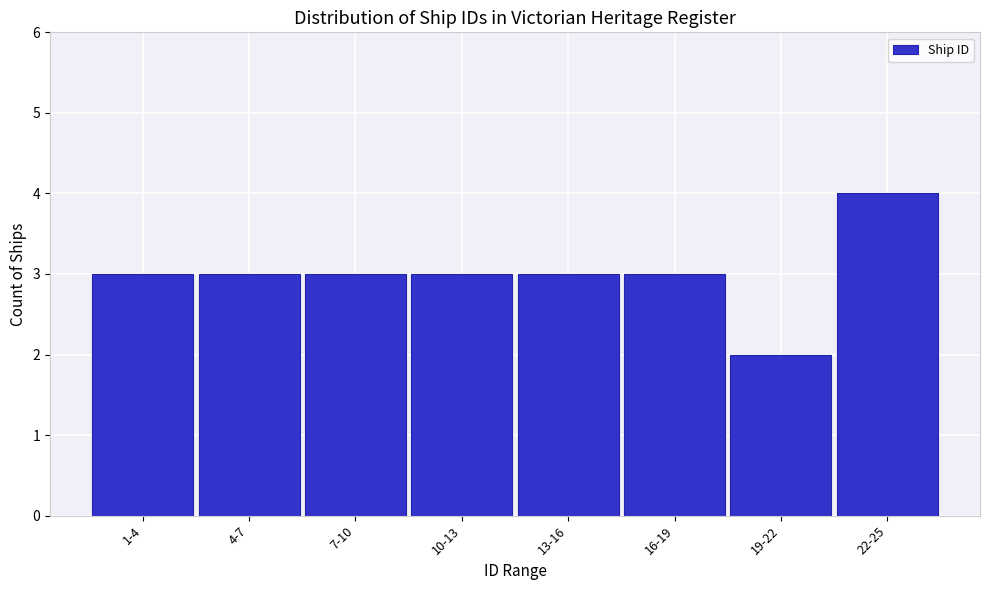

Reading left to right, transcribe all the data shown in this chart.

3	3	3	3	3	3	2	4